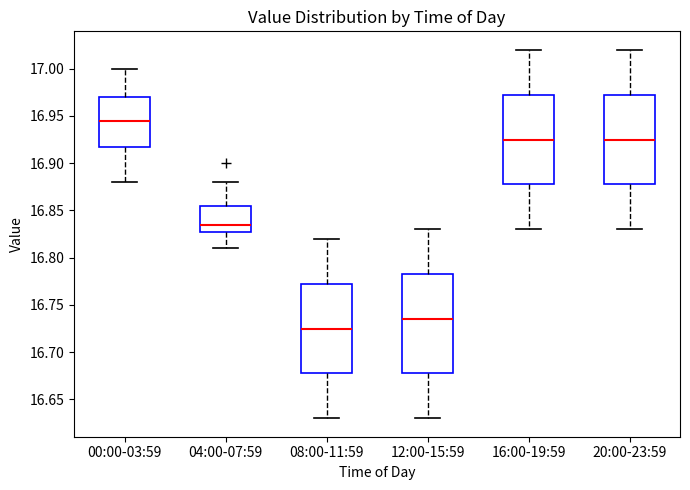

Reading left to right, read every box against the y-axis: the position of its median line, the range the box covers, and the ends of its whiskers. The values are not printed on the chart, so give them approximately, as read against the axis.

00:00-03:59: median 16.945, box 16.920 to 16.970, whiskers 16.880 to 17.000
04:00-07:59: median 16.835, box 16.830 to 16.855, whiskers 16.810 to 16.880
08:00-11:59: median 16.725, box 16.680 to 16.775, whiskers 16.630 to 16.820
12:00-15:59: median 16.735, box 16.680 to 16.785, whiskers 16.630 to 16.830
16:00-19:59: median 16.925, box 16.880 to 16.975, whiskers 16.830 to 17.020
20:00-23:59: median 16.925, box 16.880 to 16.975, whiskers 16.830 to 17.020